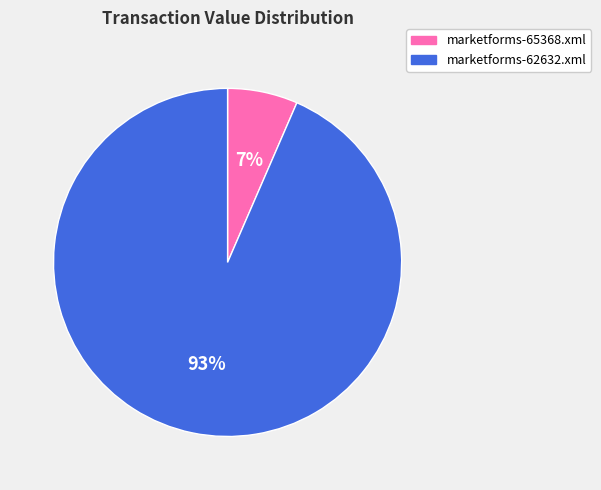

How many segments does this pie chart have?

2